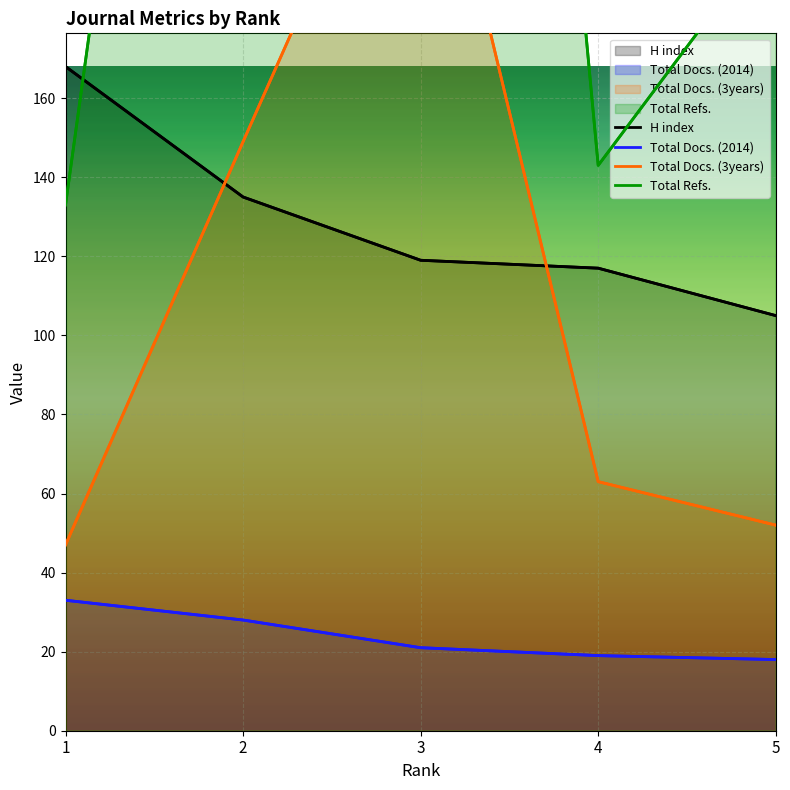

Which series changed the most between 1 and 5?

Total Refs.